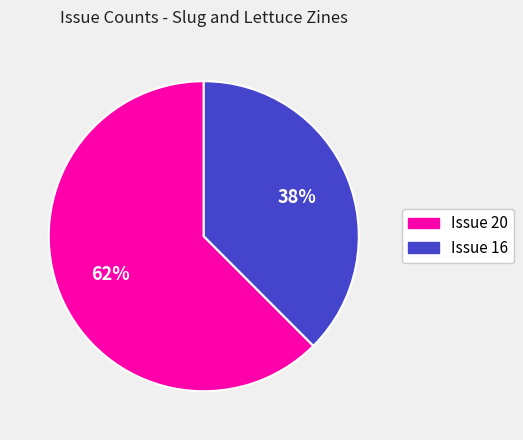

To the nearest percent, what is the average slice percentage?

50%